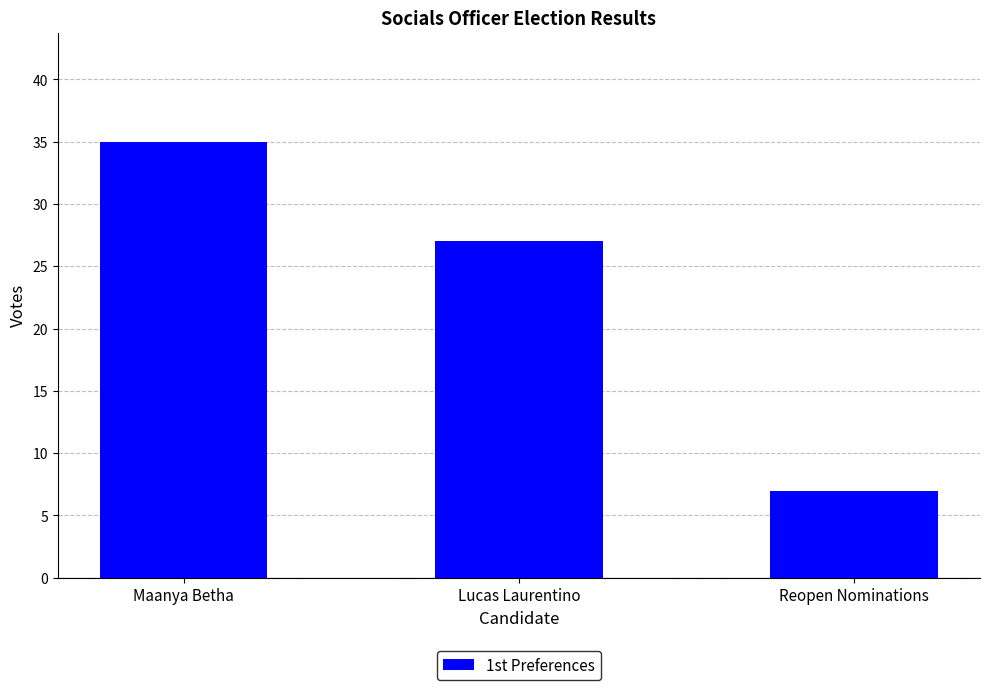

Rank the categories by value from lowest to highest.

Reopen Nominations, Lucas Laurentino, Maanya Betha